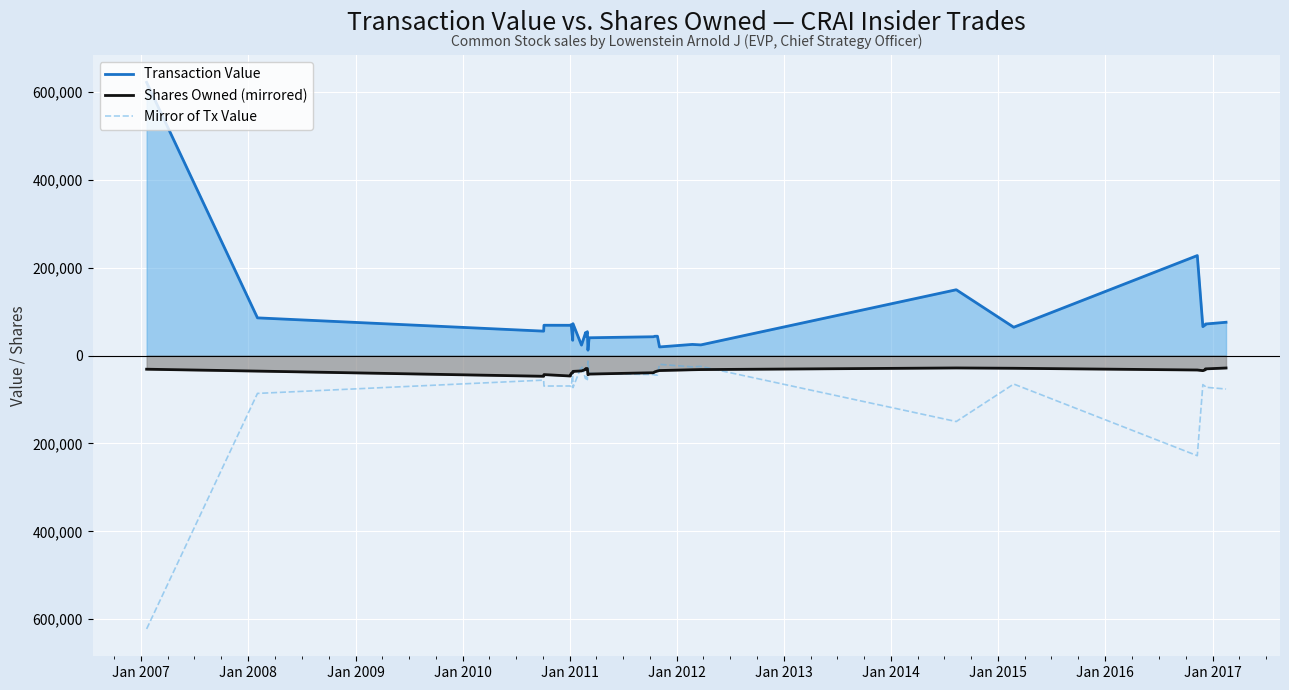

In Shares Owned (mirrored), how many points are lower than both neighbors (excluding endpoints)?

4